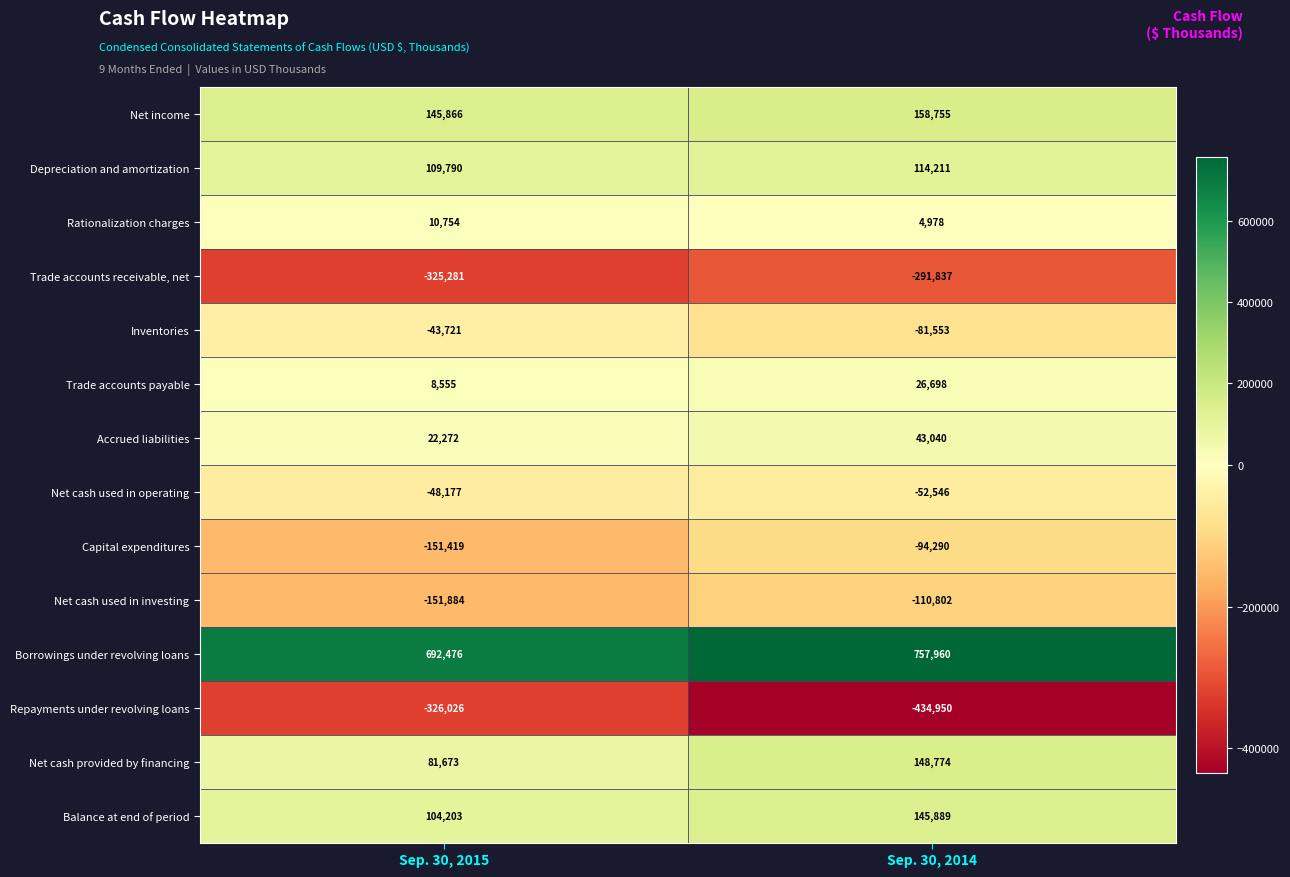

Reading right to left, what are all the values shown in this chart?

Net income: Sep. 30, 2014=158755	Sep. 30, 2015=145866
Depreciation and amortization: Sep. 30, 2014=114211	Sep. 30, 2015=109790
Rationalization charges: Sep. 30, 2014=4978	Sep. 30, 2015=10754
Trade accounts receivable, net: Sep. 30, 2014=-291837	Sep. 30, 2015=-325281
Inventories: Sep. 30, 2014=-81553	Sep. 30, 2015=-43721
Trade accounts payable: Sep. 30, 2014=26698	Sep. 30, 2015=8555
Accrued liabilities: Sep. 30, 2014=43040	Sep. 30, 2015=22272
Net cash used in operating: Sep. 30, 2014=-52546	Sep. 30, 2015=-48177
Capital expenditures: Sep. 30, 2014=-94290	Sep. 30, 2015=-151419
Net cash used in investing: Sep. 30, 2014=-110802	Sep. 30, 2015=-151884
Borrowings under revolving loans: Sep. 30, 2014=757960	Sep. 30, 2015=692476
Repayments under revolving loans: Sep. 30, 2014=-434950	Sep. 30, 2015=-326026
Net cash provided by financing: Sep. 30, 2014=148774	Sep. 30, 2015=81673
Balance at end of period: Sep. 30, 2014=145889	Sep. 30, 2015=104203